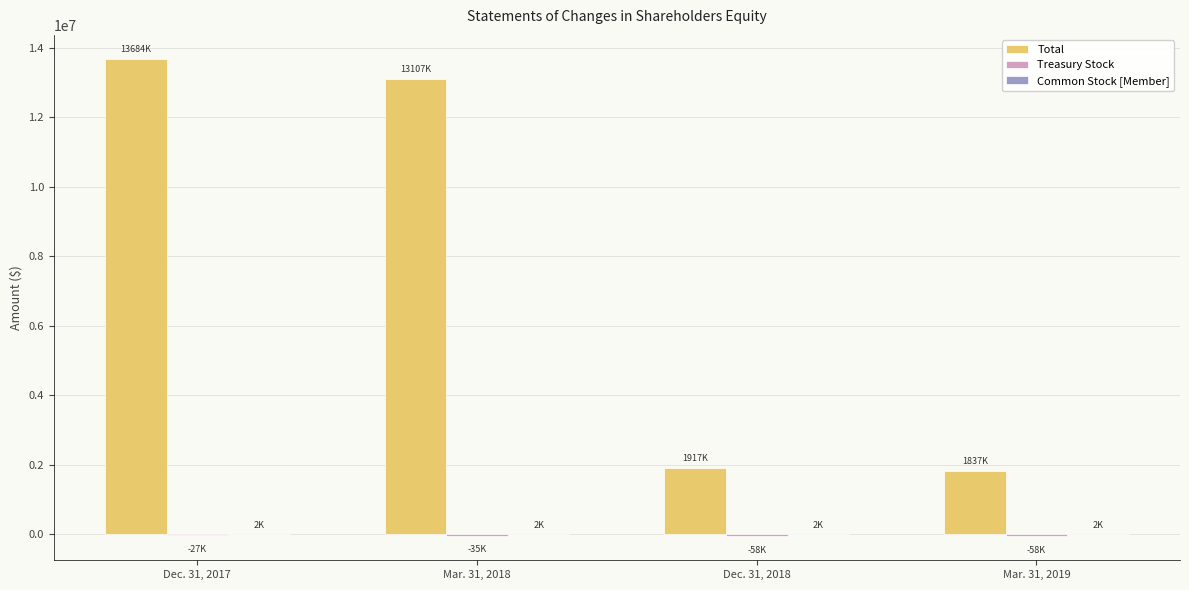

At which category does the chart reach its peak across all series?

Dec. 31, 2017